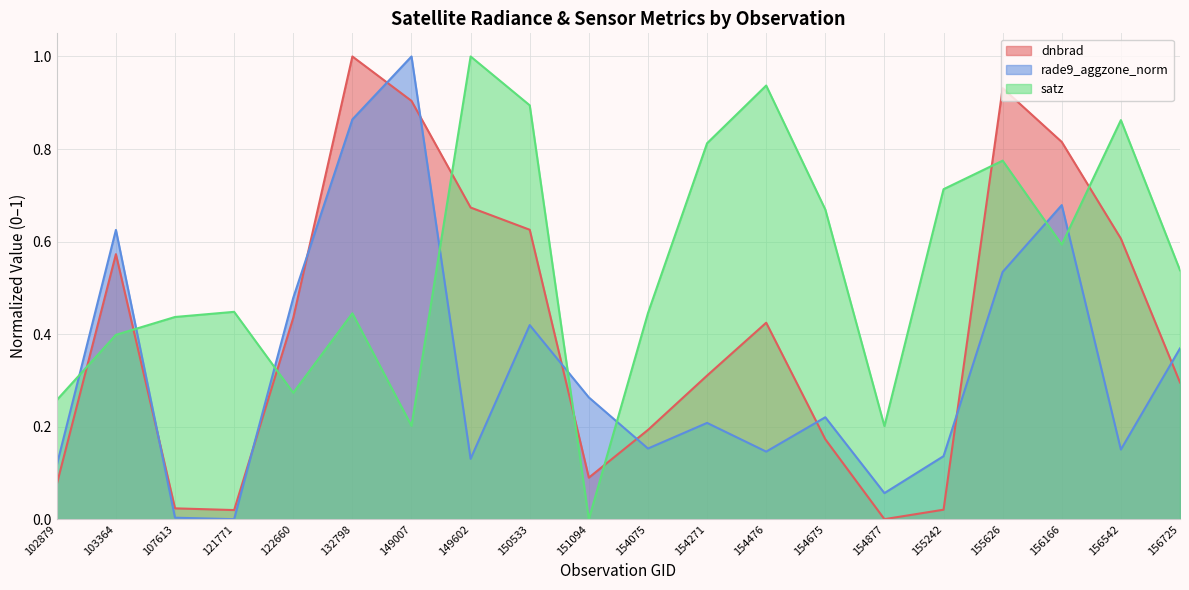

Rank the categories by dnbrad value from lowest to highest.

154877, 121771, 155242, 107613, 102879, 151094, 154675, 154075, 156725, 154271, 154476, 122660, 103364, 156542, 150533, 149602, 156166, 149007, 155626, 132798